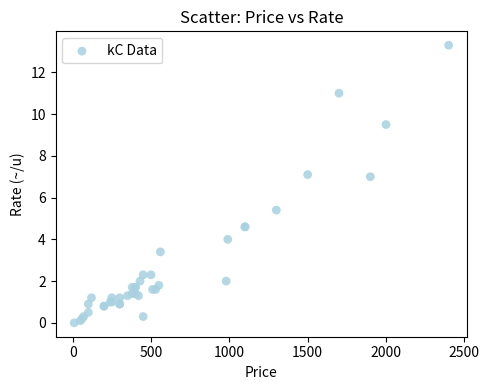

What Y value in the scatter plot is closest to 6?

5.4